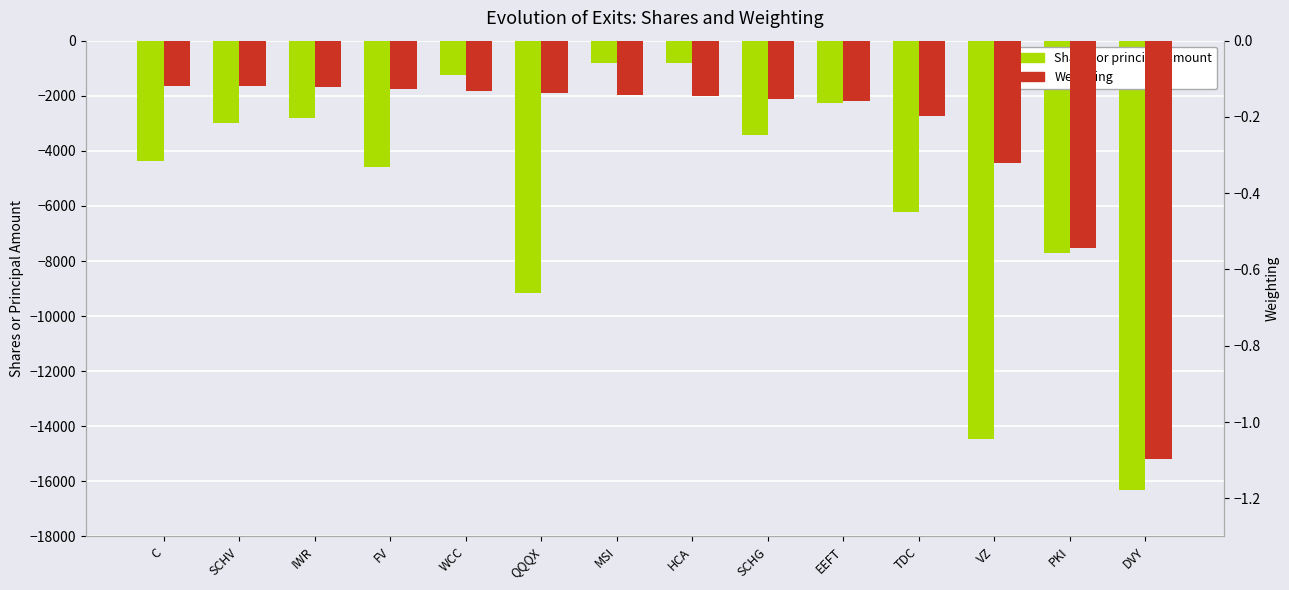

What position from the right is DVY?

1